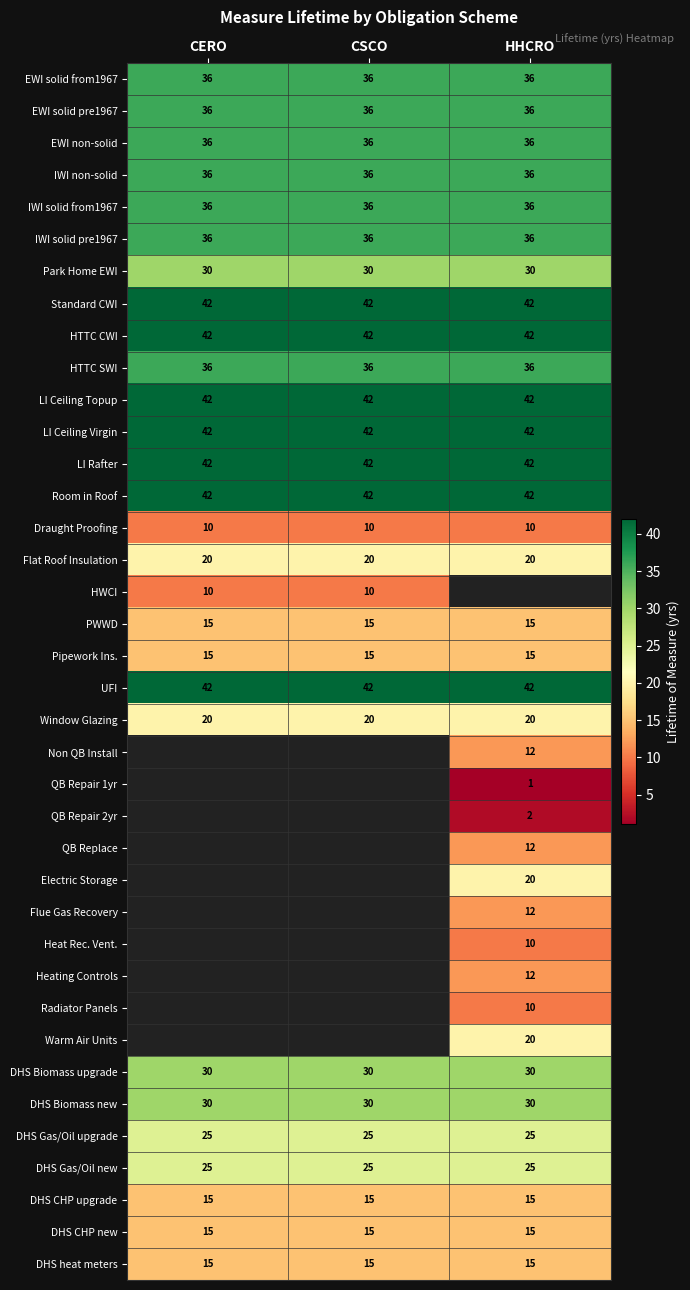

What is the highest value of the EWI non-solid series?

36